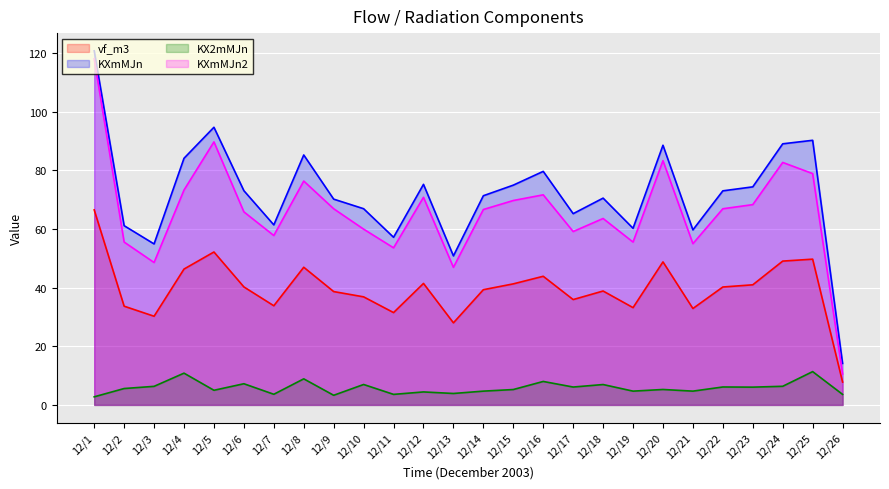

Between 12/19 and 12/21, which series saw the biggest shift?

KXmMJn